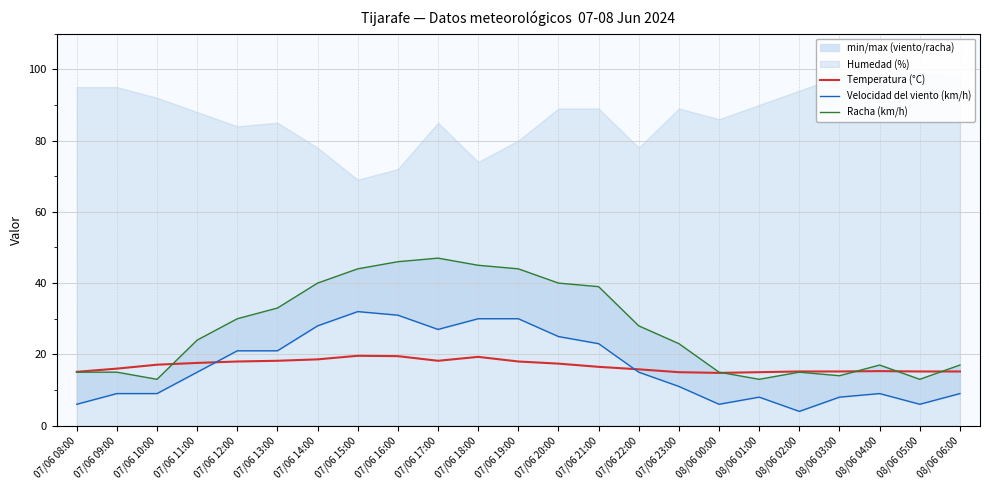

List the labels in order of Velocidad del viento (km/h) value, smallest first.

08/06 02:00, 07/06 08:00, 08/06 00:00, 08/06 05:00, 08/06 01:00, 08/06 03:00, 07/06 09:00, 07/06 10:00, 08/06 04:00, 08/06 06:00, 07/06 23:00, 07/06 11:00, 07/06 22:00, 07/06 12:00, 07/06 13:00, 07/06 21:00, 07/06 20:00, 07/06 17:00, 07/06 14:00, 07/06 18:00, 07/06 19:00, 07/06 16:00, 07/06 15:00